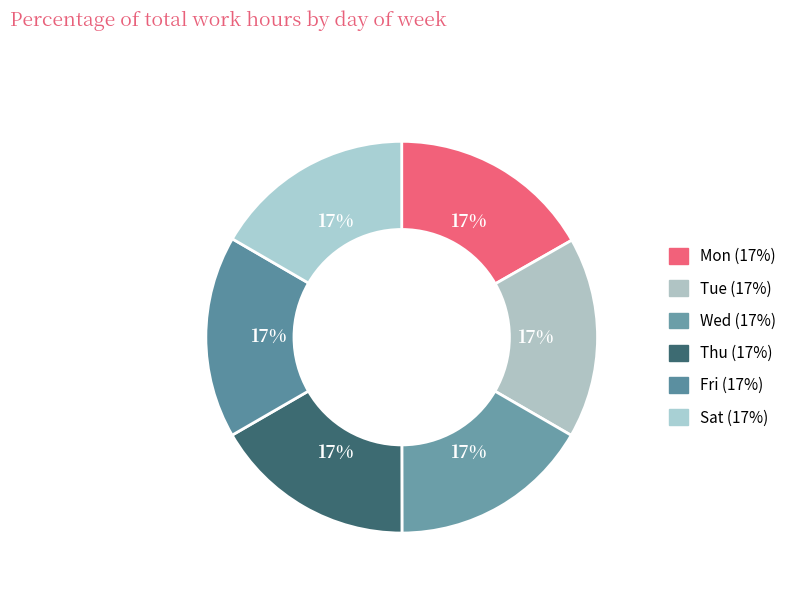

What is the change in value from Mon to Wed?

-0.1